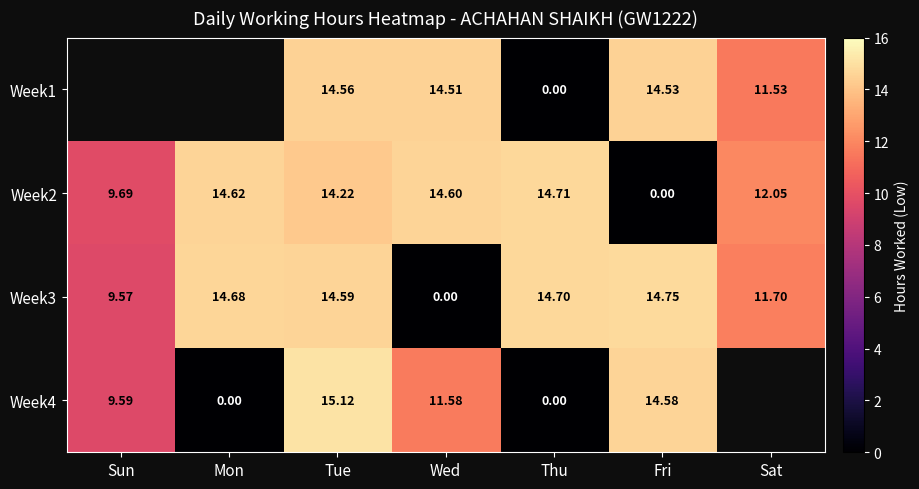

Rank the categories by Week3 value from highest to lowest.

Fri, Thu, Mon, Tue, Sat, Sun, Wed